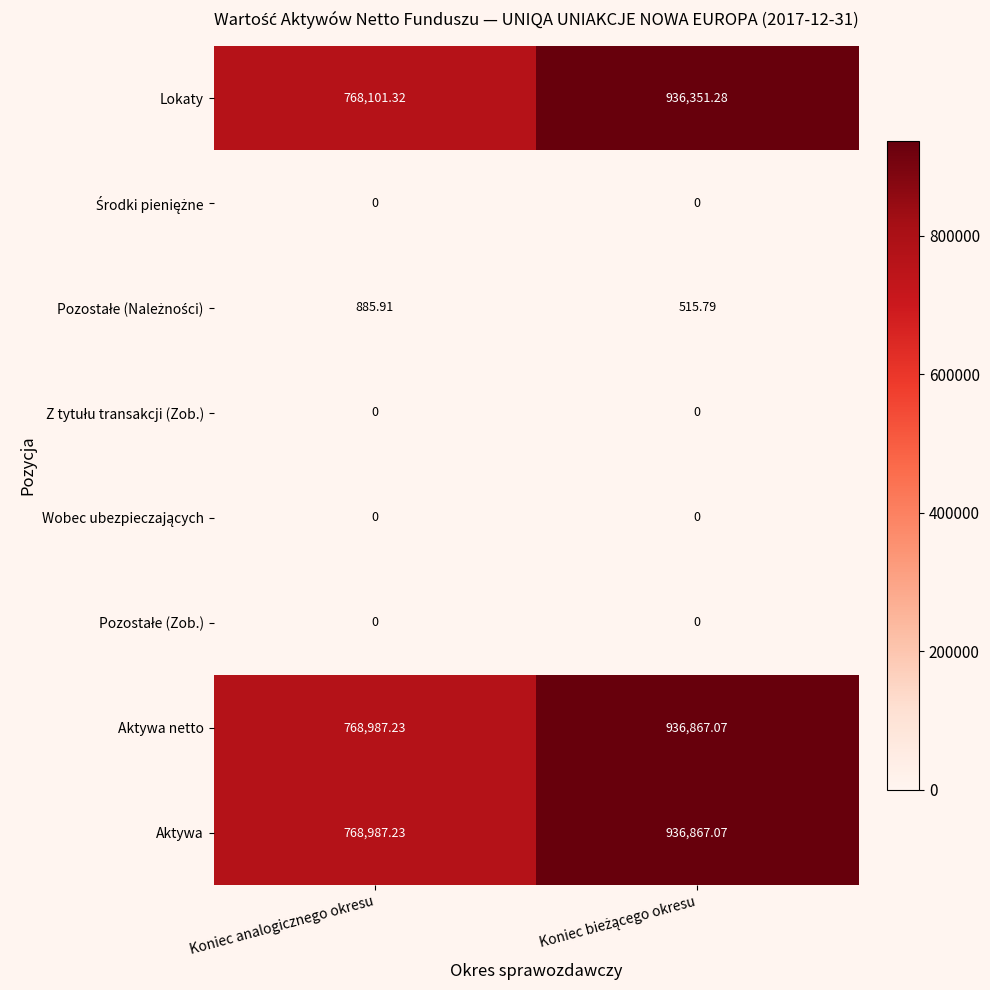

Which series has the widest spread of values?

Lokaty